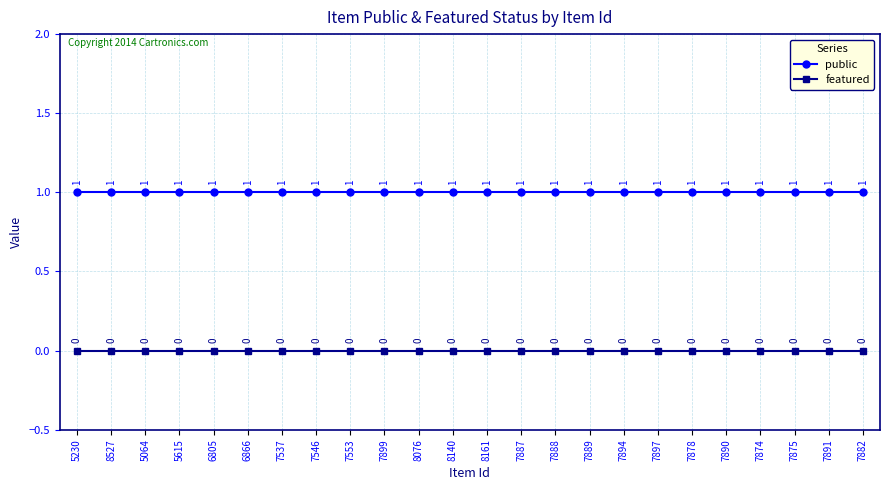

At how many categories does at least one series exceed 0?

24